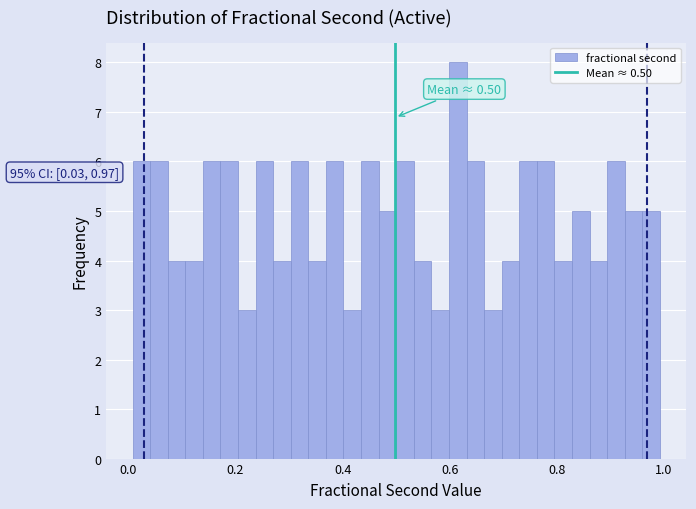

Read against the x-axis, roughly where is the centre of the tallest bar?

0.62